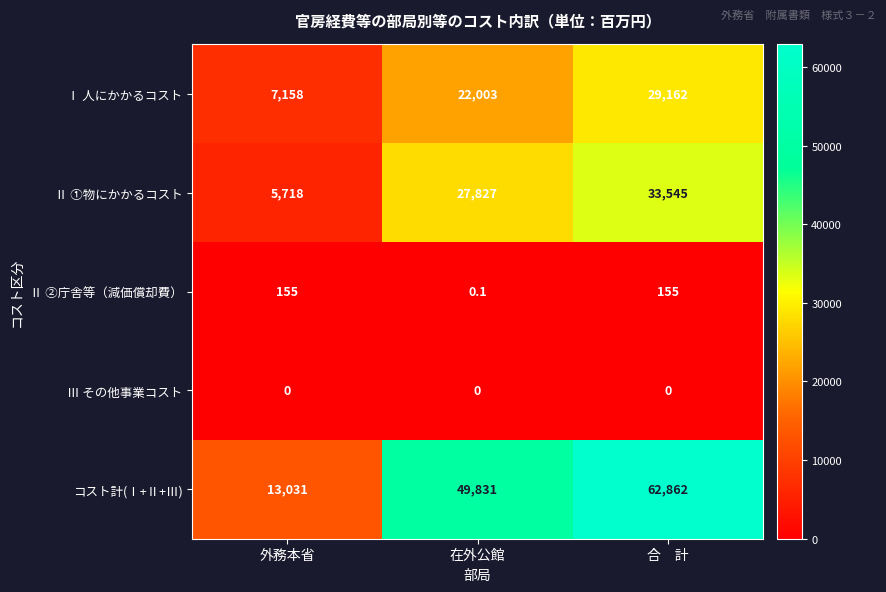

What is the average value of the Ⅱ ①物にかかるコスト series?

22363.3